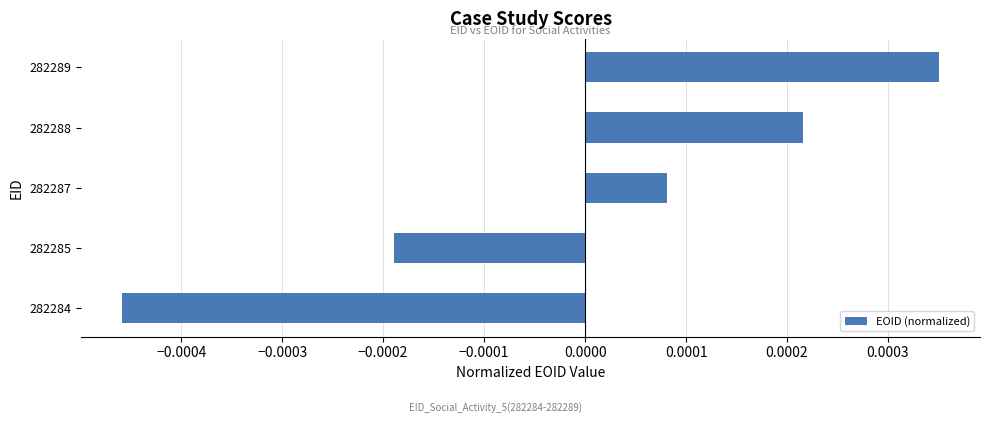

Where is the data nearest to the value 0?

282287